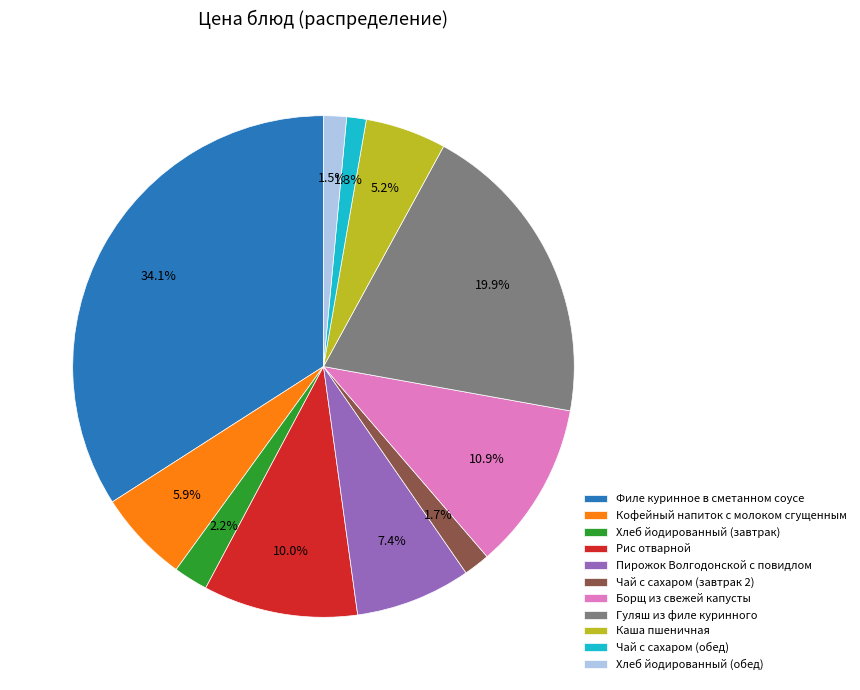

What is the ratio of the value at Хлеб йодированный (завтрак) to the value at Пирожок Волгодонской с повидлом?

0.3